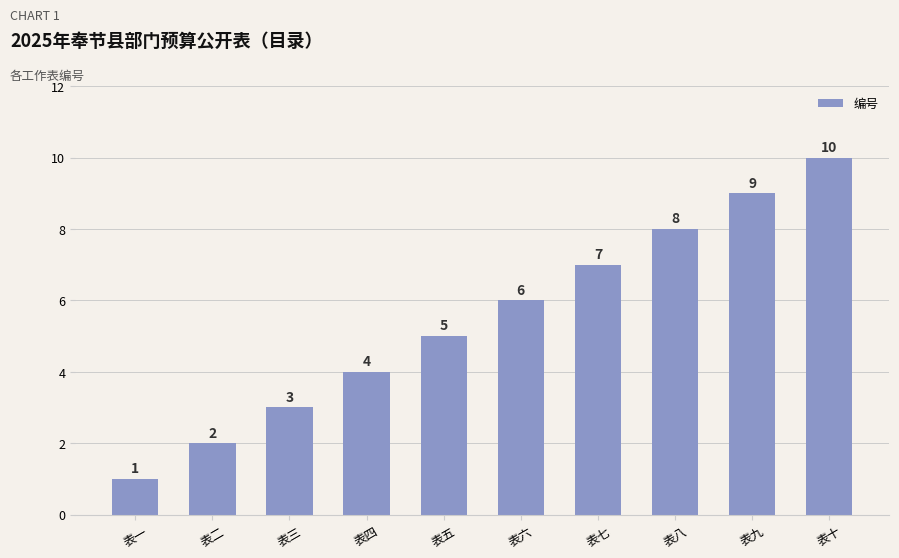

How many data points are less than 6?

5